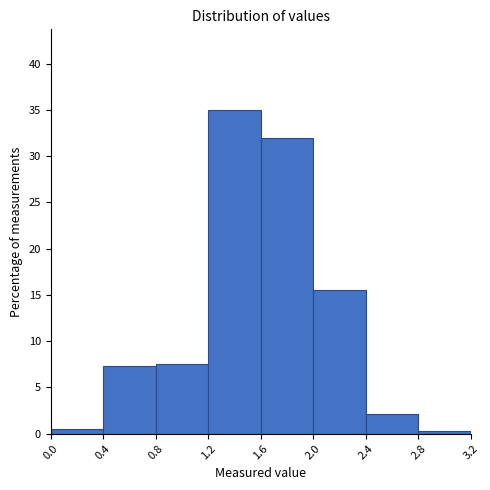

Reading left to right, list every bar in this chart as the range it spans on the x-axis followed by its height. The values are not printed on the chart, so give them approximately, as read against the axis.

0.0 to 0.4: under 0.5
0.4 to 0.8: 7.5
0.8 to 1.2: 7.5
1.2 to 1.6: 35.0
1.6 to 2.0: 32.0
2.0 to 2.4: 15.5
2.4 to 2.8: 2.0
2.8 to 3.2: under 0.5